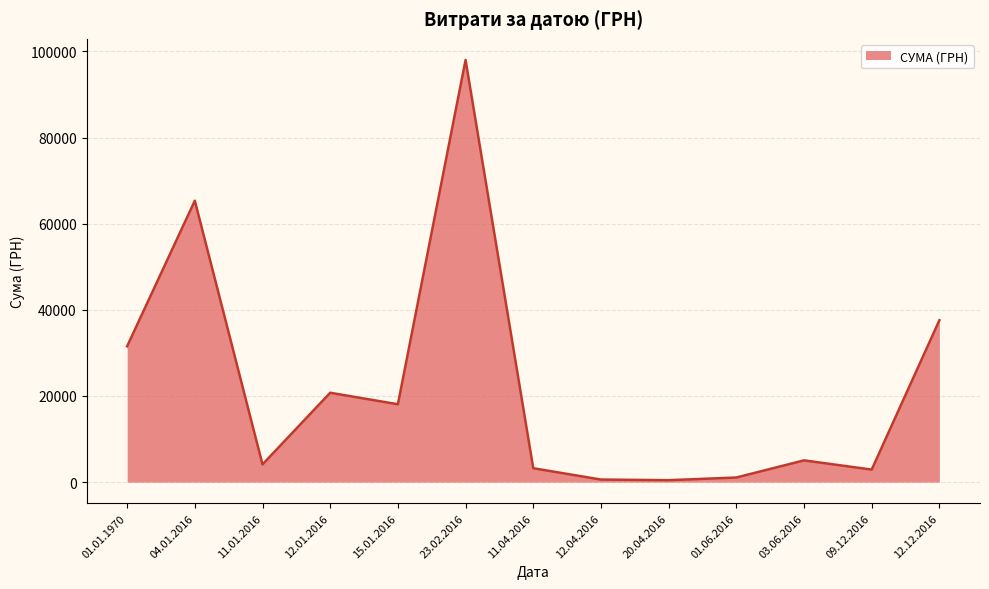

Does the chart display data point markers on the line(s)?

No